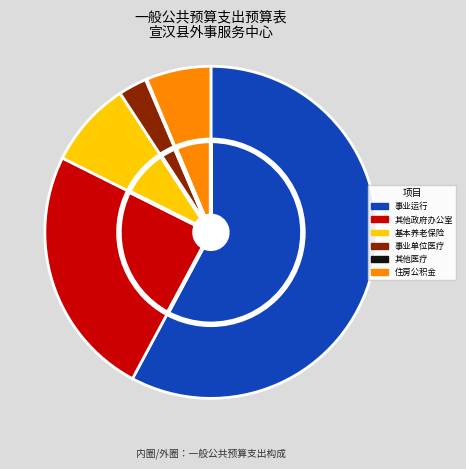

What percentage is the 住房公积金 slice, to the nearest percent?

6%